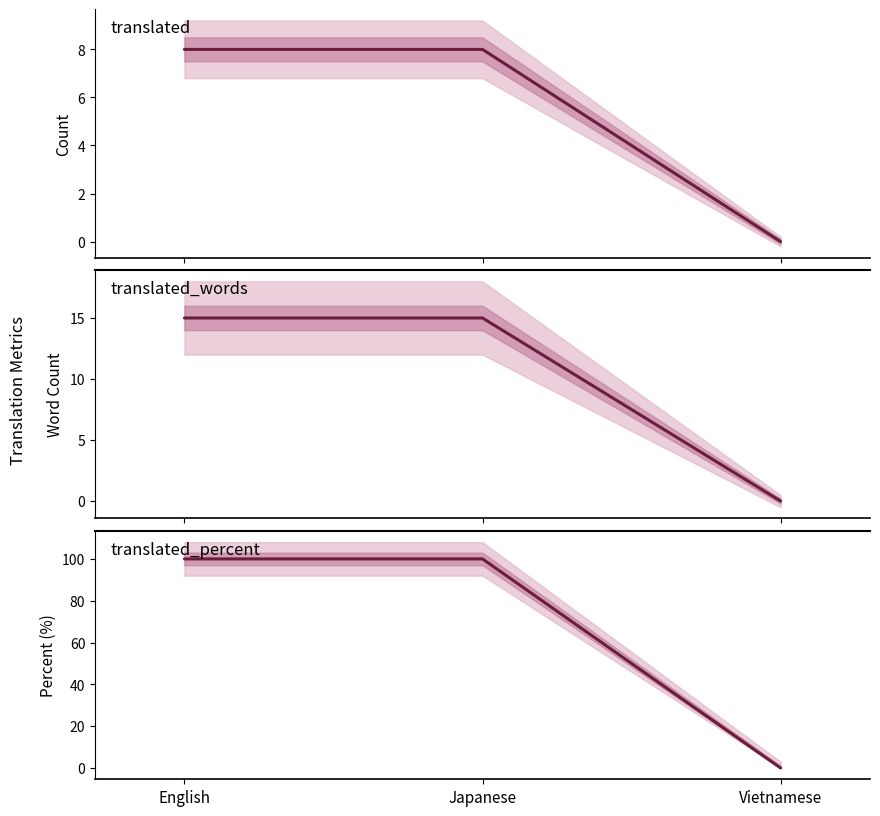

The translated series shows 11 at English. True or false?

False